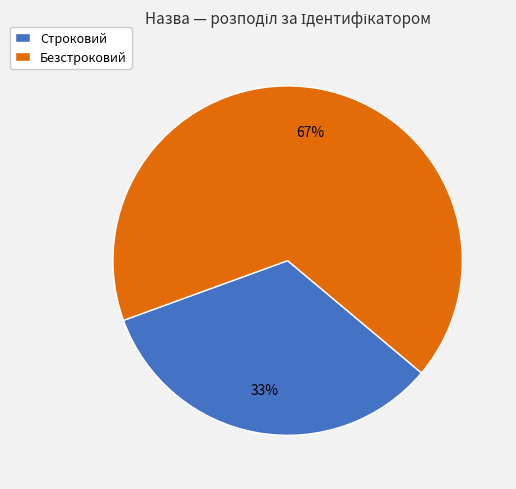

To the nearest percent, what is the combined percentage of Безстроковий and Строковий?

100%